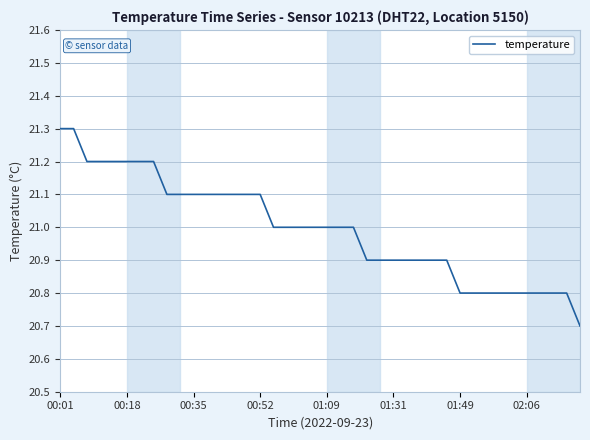

What is the minimum value shown in the chart?

20.7